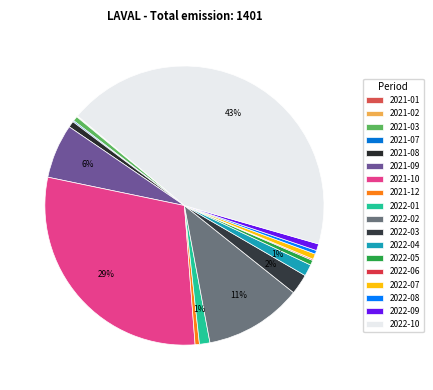

What is the largest slice in the pie chart?

2022-10